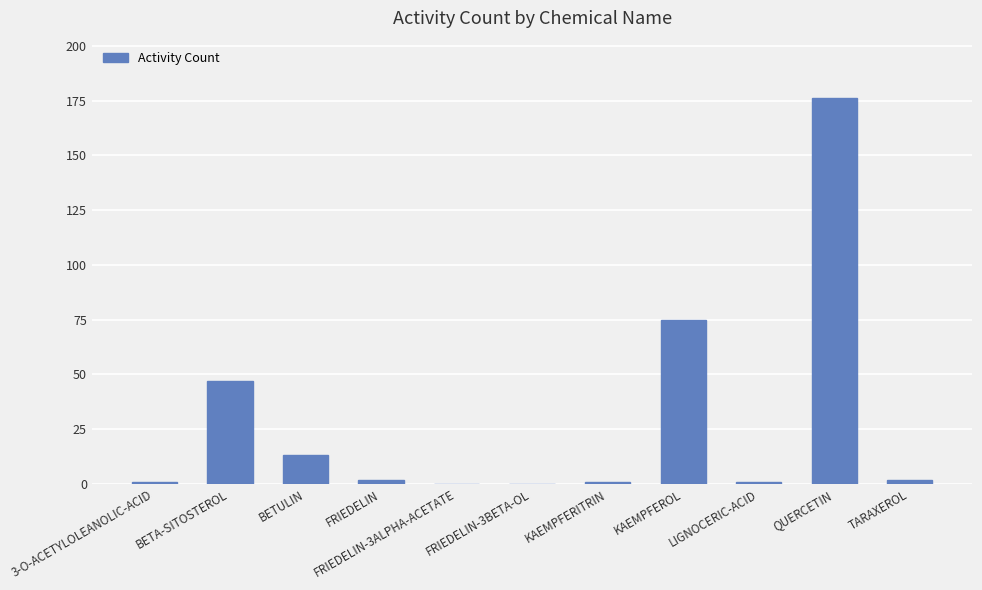

How many series are shown in this chart?

1